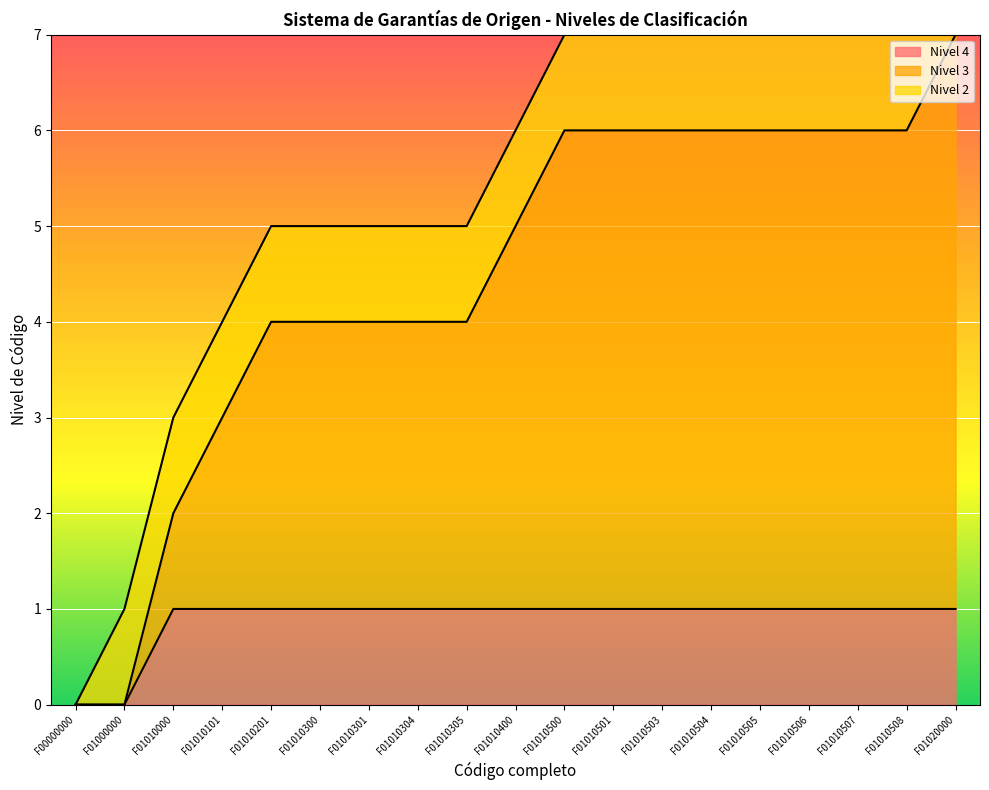

What is the difference between the Nivel 4 values at F01000000 and F01010501?

1